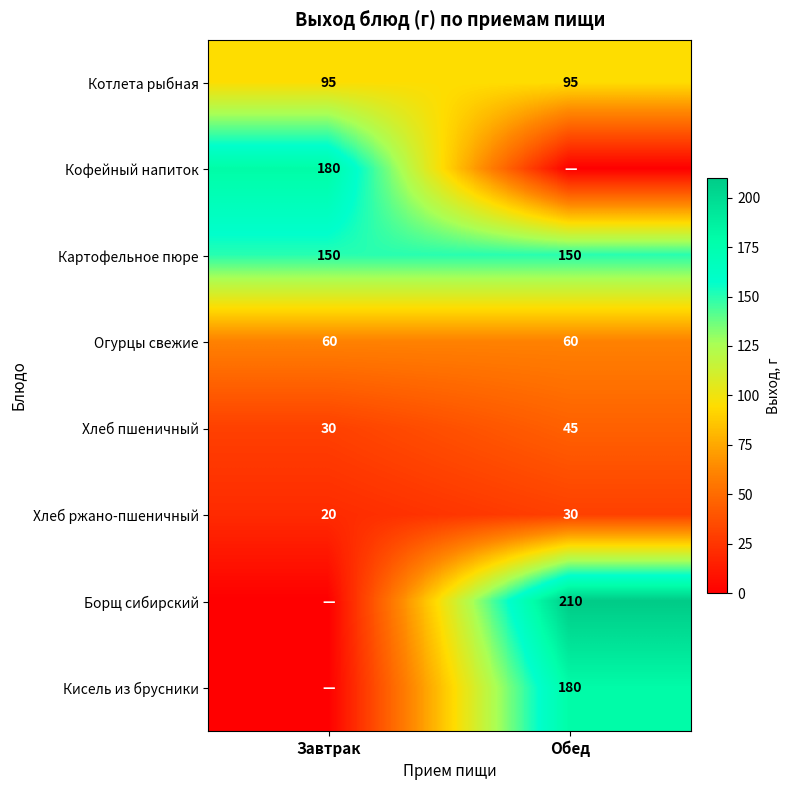

At which category is the sum across all series the highest?

Обед